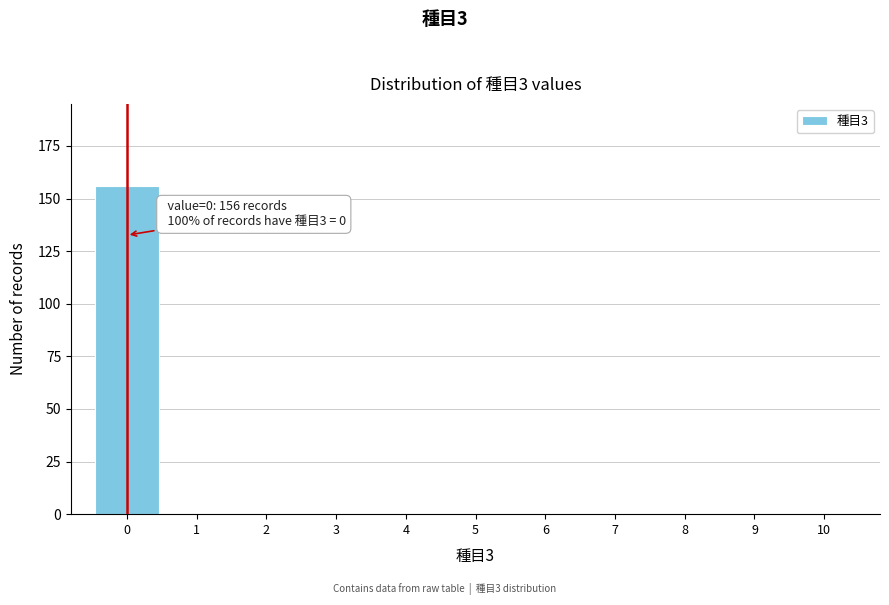

Which range on the x-axis has the tallest bar?

-0.5 to 0.5